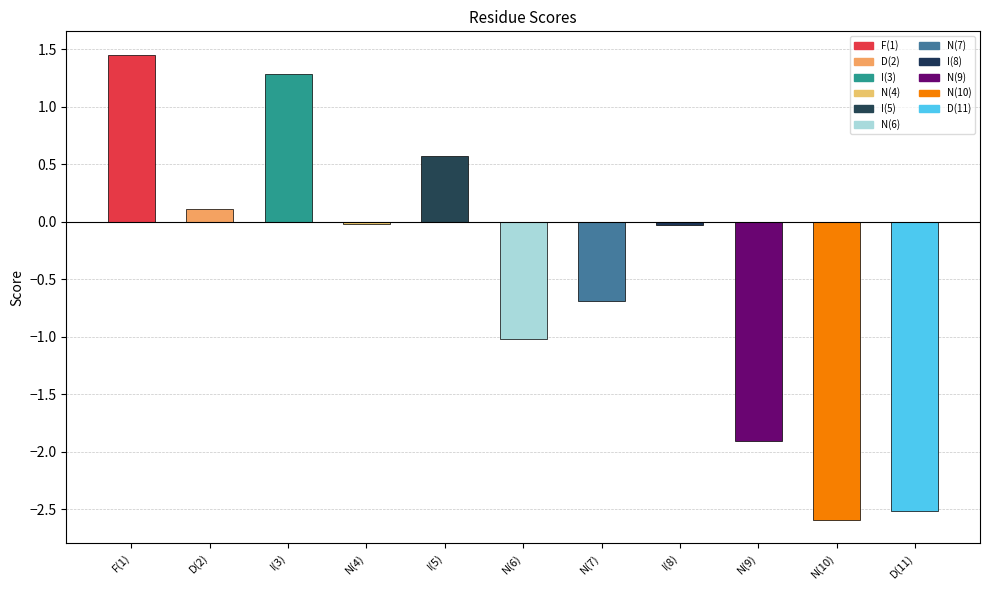

Does the chart contain any negative values?

Yes